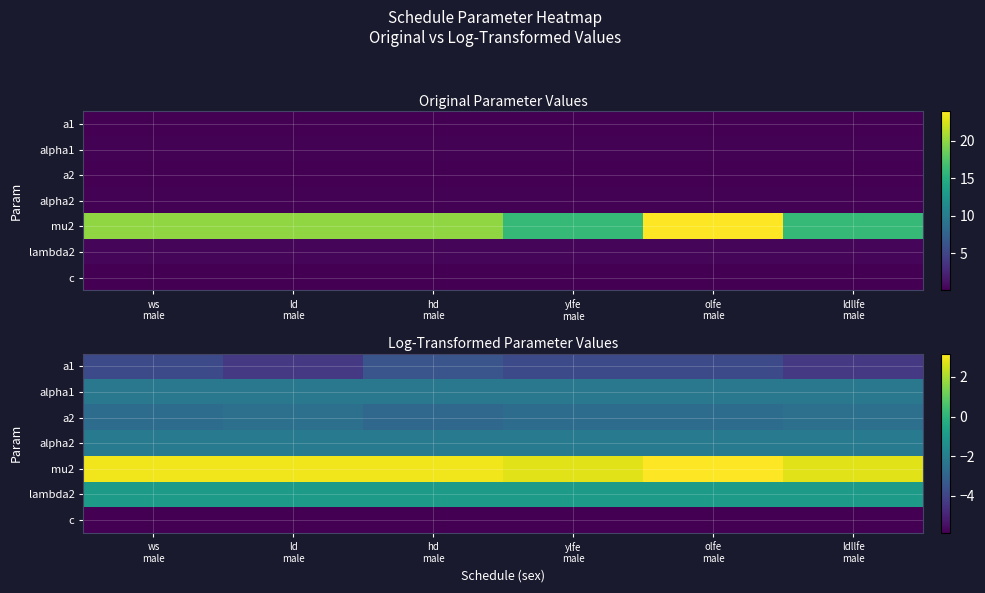

What is the greatest value displayed?

3.2